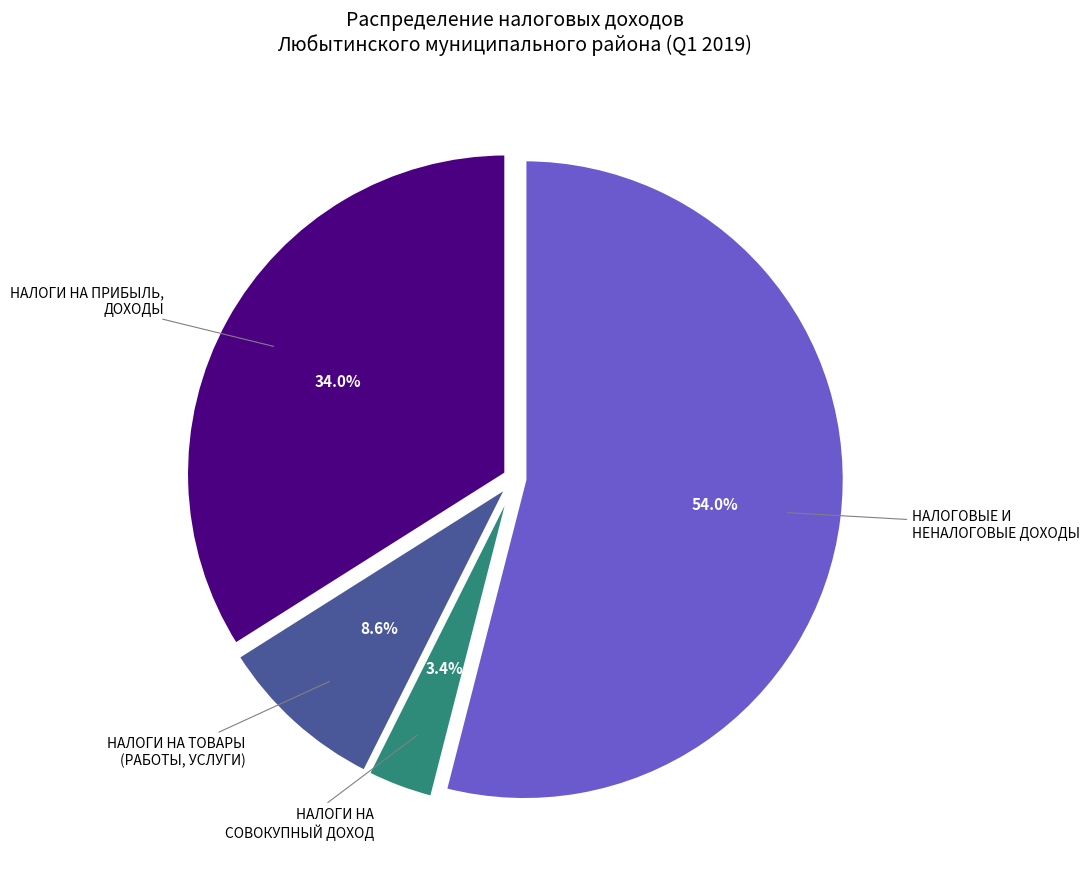

Rank the categories by value from lowest to highest.

НАЛОГИ НА СОВОКУПНЫЙ ДОХОД, НАЛОГИ НА ТОВАРЫ (РАБОТЫ, УСЛУГИ), НАЛОГИ НА ПРИБЫЛЬ, ДОХОДЫ, НАЛОГОВЫЕ И НЕНАЛОГОВЫЕ ДОХОДЫ